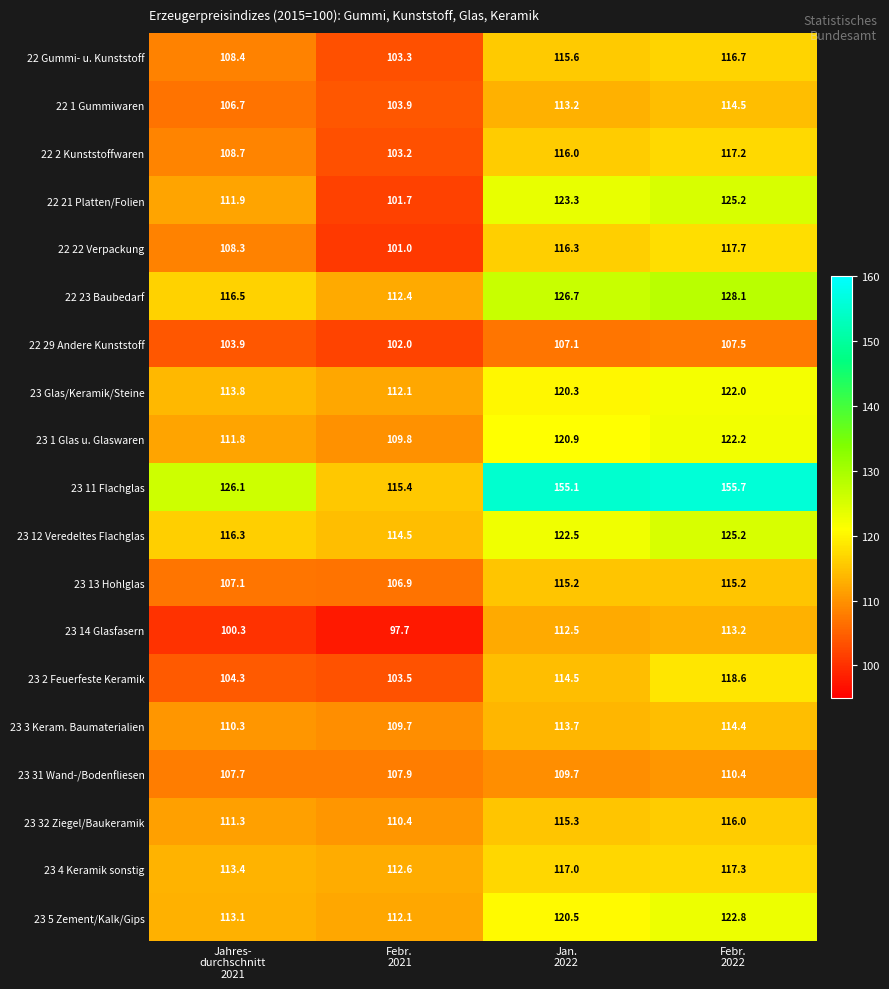

Which series has the widest spread of values?

23 11 Flachglas